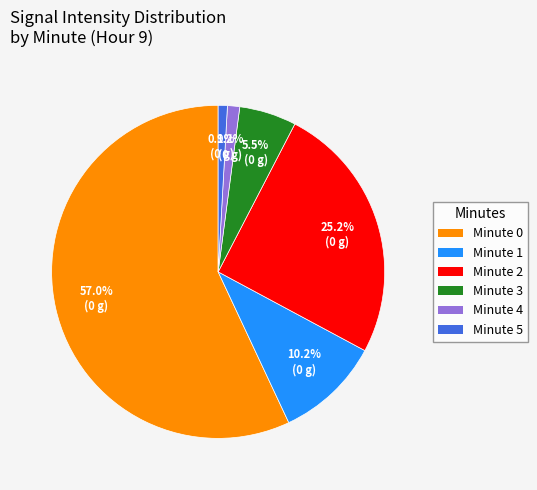

Is there any slice that represents more than half of the pie?

Yes